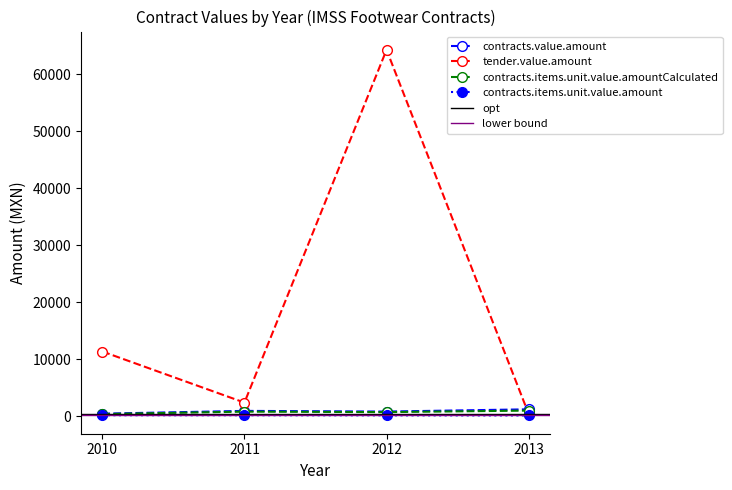

At which label is contracts.items.unit.value.amountCalculated closest to 716?

2012